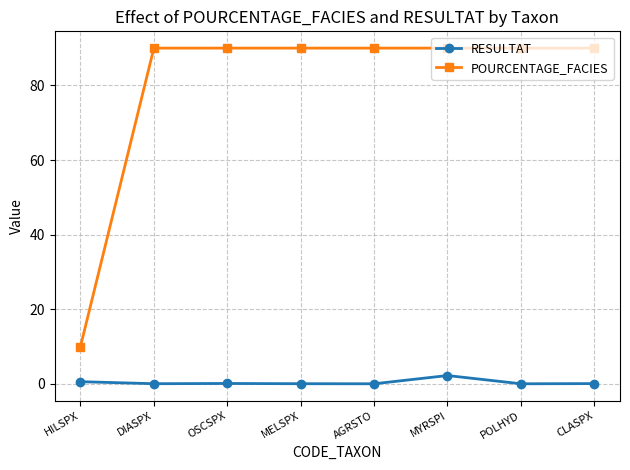

Is this an area chart (filled region under the line)?

No